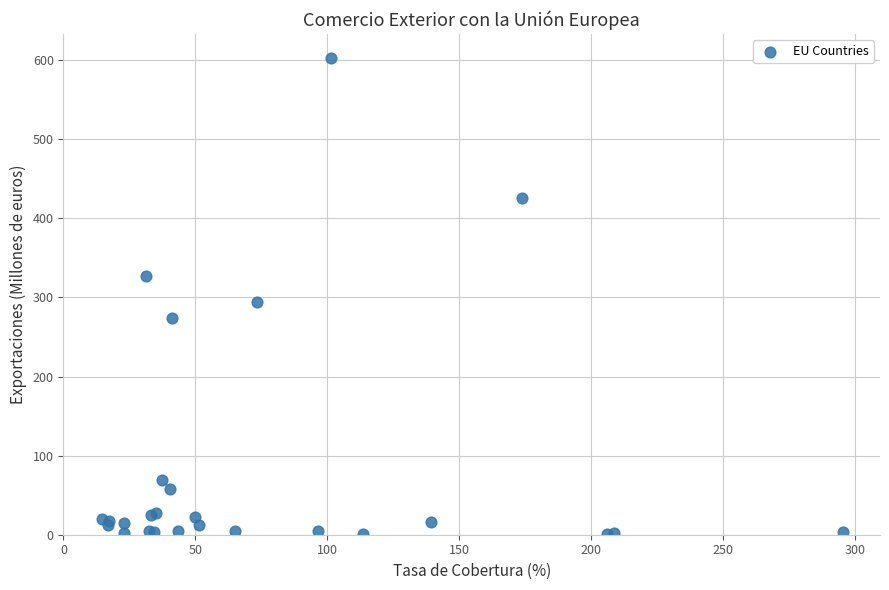

What Y value in the scatter plot is closest to 302?

294.0